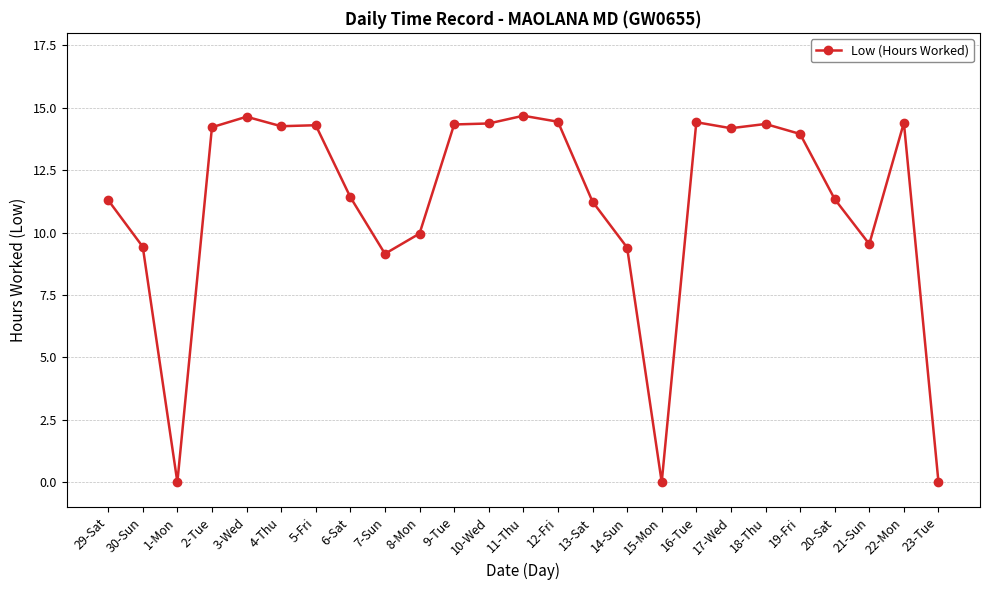

True or false: there are more than 0 points higher than both neighbors.

True